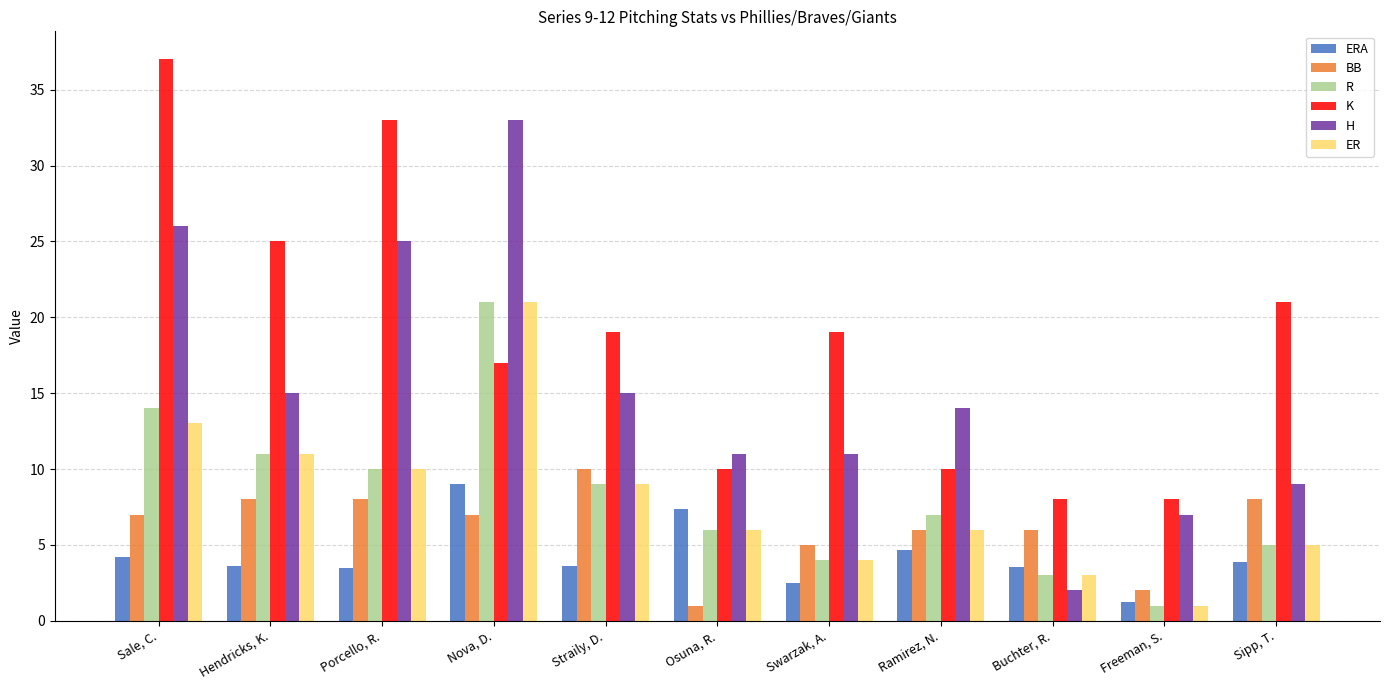

The value of K at Porcello, R. is 33.0. True or false?

True